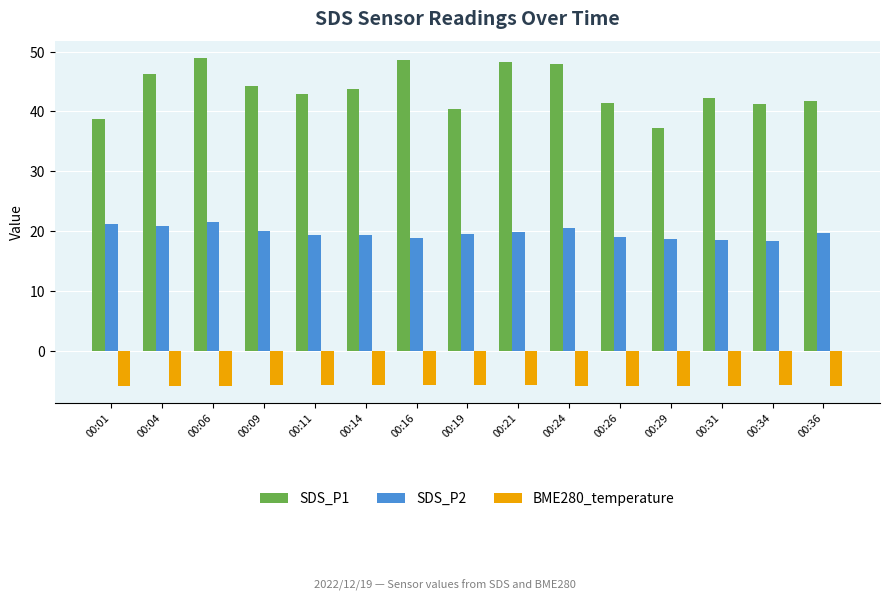

Rank the series by their average value, from highest to lowest.

SDS_P1, SDS_P2, BME280_temperature